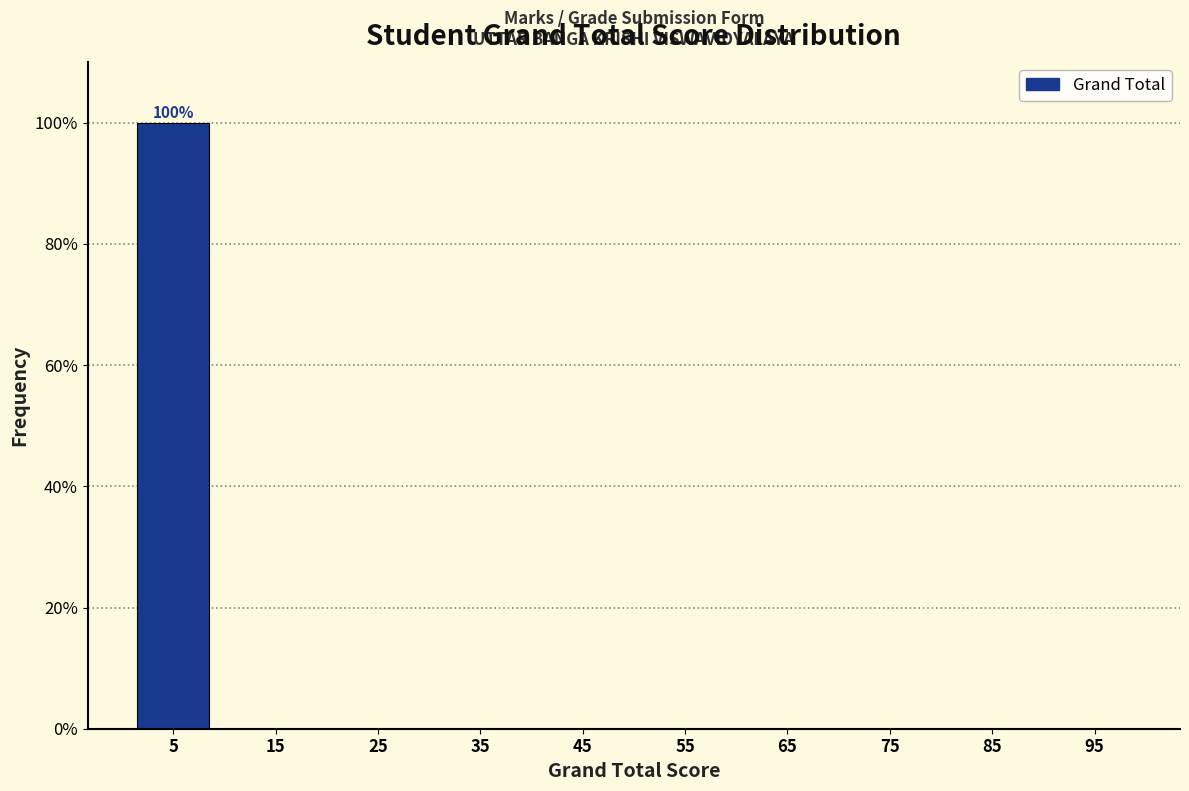

Reading left to right, list all the values displayed in this chart.

5=100	15=0	25=0	35=0	45=0	55=0	65=0	75=0	85=0	95=0